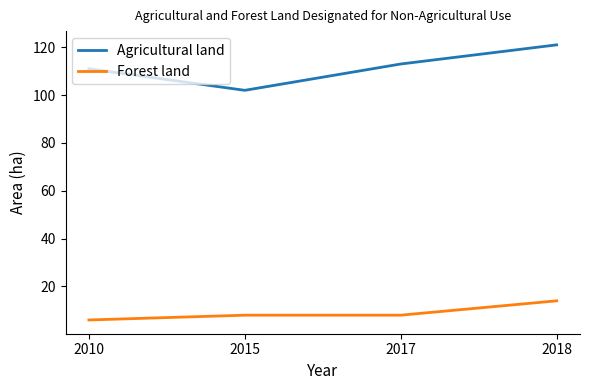

What is the approximate value of Forest land at 2015?

8